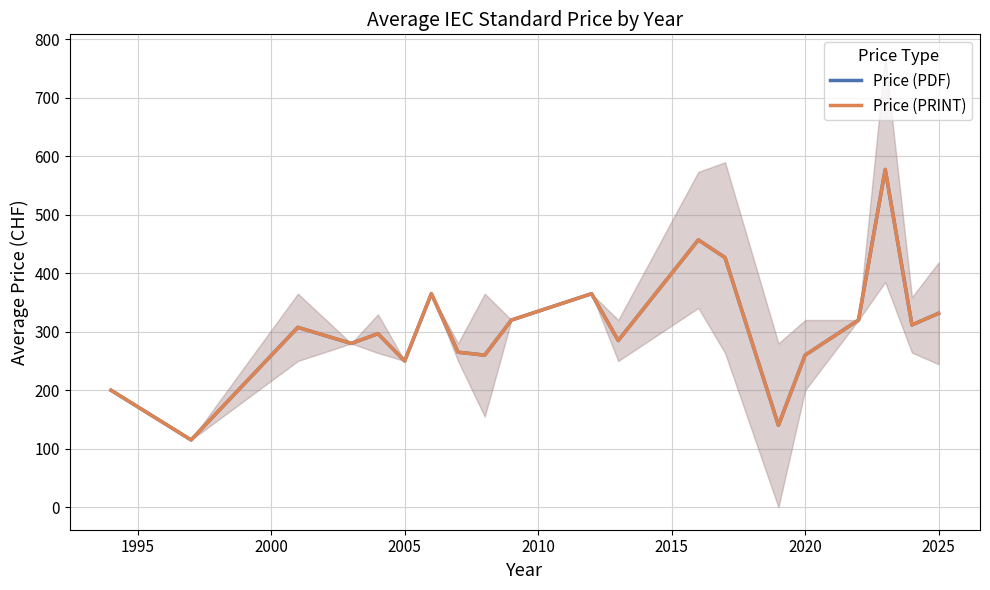

What are all the series names shown in the legend?

Price (PDF), Price (PRINT)